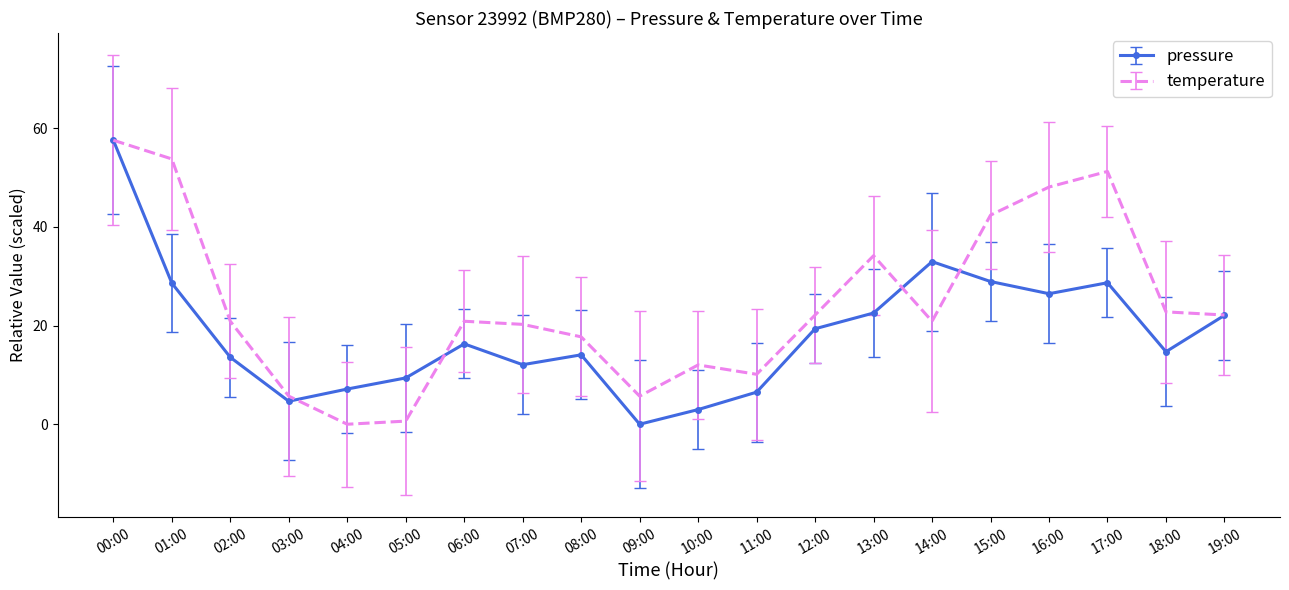

What position from the left is 11:00?

12